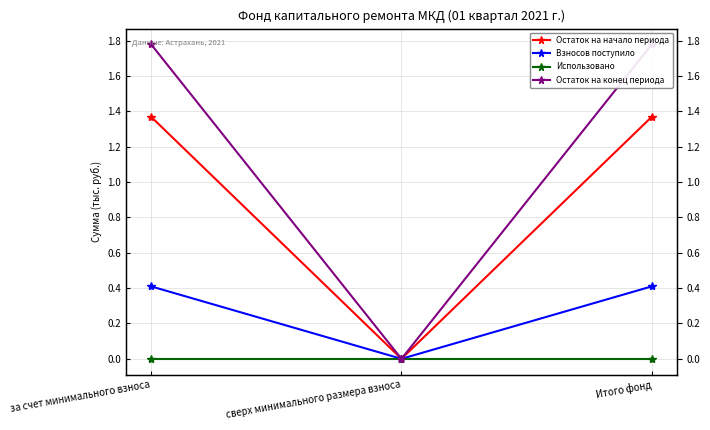

The value of Остаток на начало периода at Итого фонд is 2.2. True or false?

False